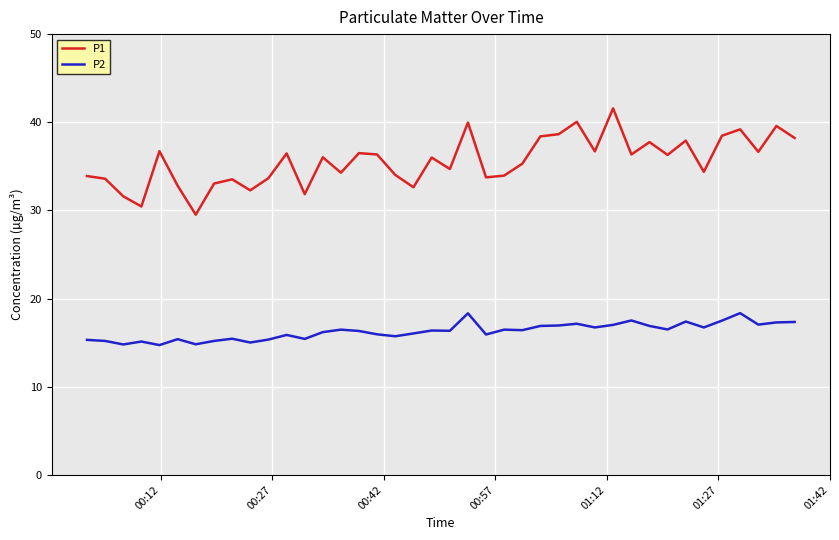

Which series has the largest total across all categories?

P1